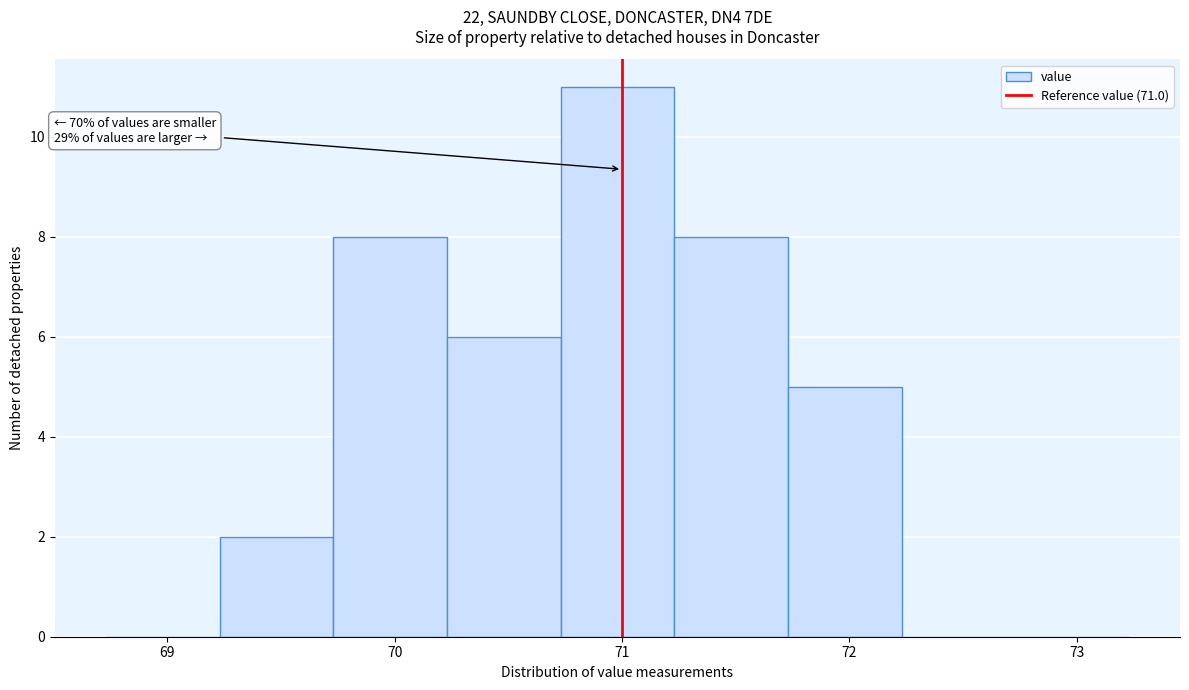

Which range on the x-axis has the tallest bar?

70.73 to 71.23